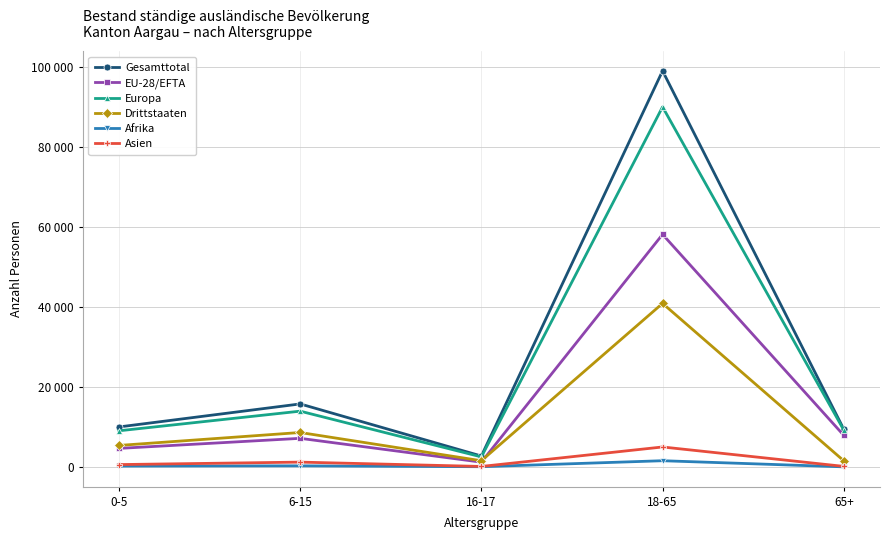

Reading right to left, extract all data points from this chart.

Gesamttotal: 9412	98910	2716	15727	9980
EU-28/EFTA: 7883	58071	1182	7134	4619
Europa: 9208	89915	2496	13921	9018
Drittstaaten: 1529	40839	1534	8593	5361
Afrika: 14	1542	45	265	209
Asien: 129	4977	111	1195	579